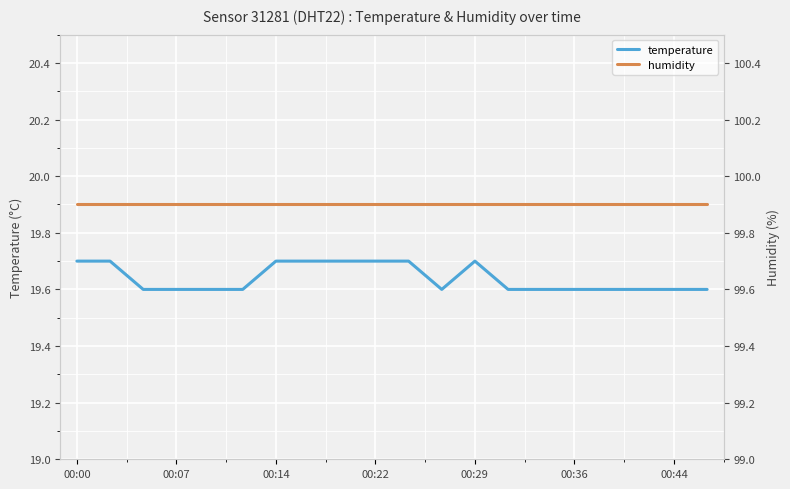

What is the difference between the maximum and minimum values in the temperature series?

0.1